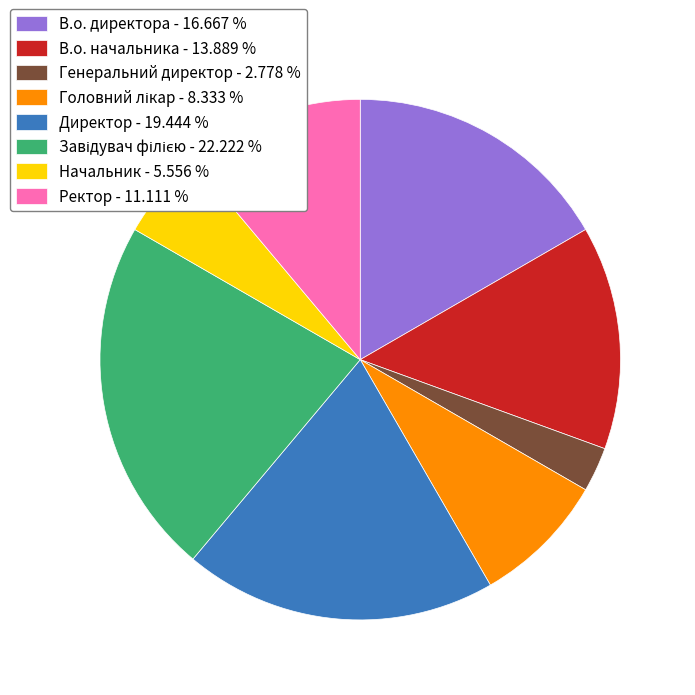

Which has a higher value, Начальник - 5.556 % or В.о. начальника - 13.889 %?

В.о. начальника - 13.889 %